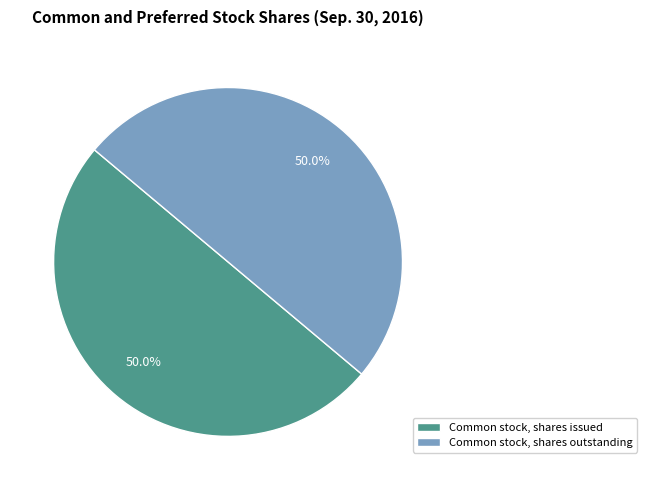

To the nearest percent, what is the difference between the largest and smallest slice percentages?

0%